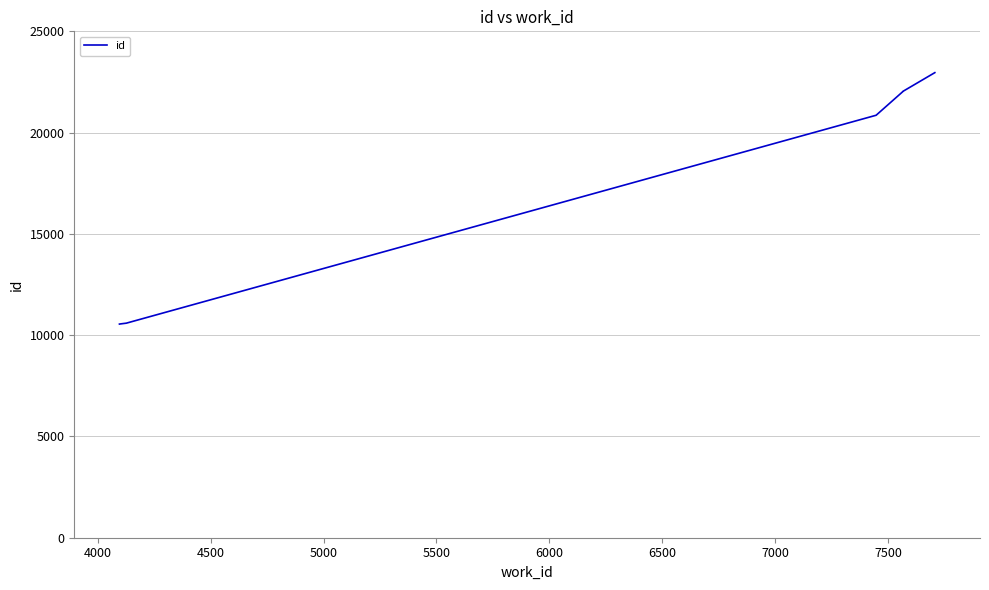

What is the greatest value displayed?

22961